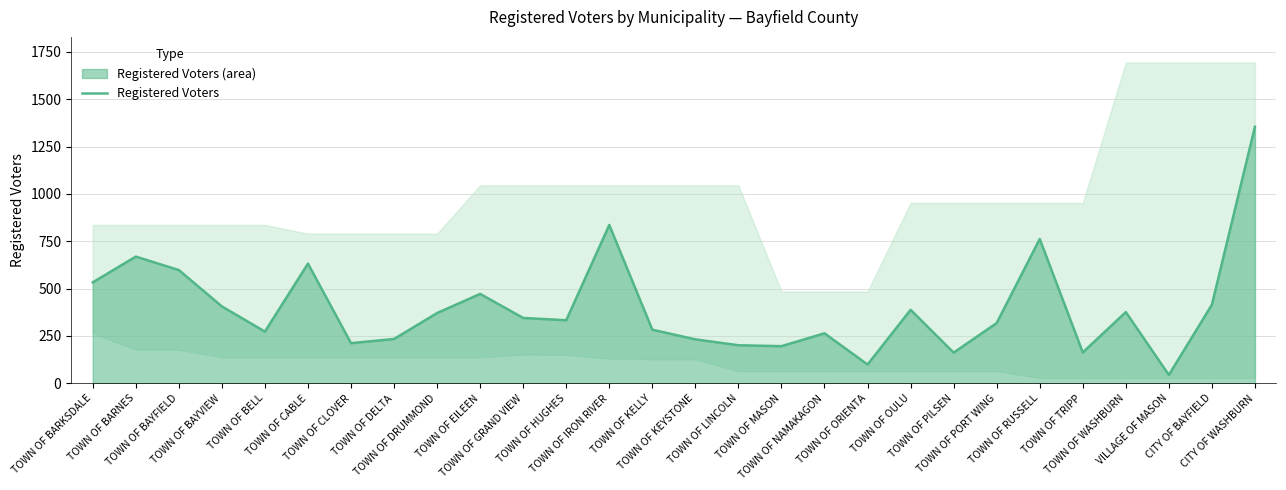

List the labels in order of value, largest first.

CITY OF WASHBURN, TOWN OF IRON RIVER, TOWN OF RUSSELL, TOWN OF BARNES, TOWN OF CABLE, TOWN OF BAYFIELD, TOWN OF BARKSDALE, TOWN OF EILEEN, CITY OF BAYFIELD, TOWN OF BAYVIEW, TOWN OF OULU, TOWN OF WASHBURN, TOWN OF DRUMMOND, TOWN OF GRAND VIEW, TOWN OF HUGHES, TOWN OF PORT WING, TOWN OF KELLY, TOWN OF BELL, TOWN OF NAMAKAGON, TOWN OF DELTA, TOWN OF KEYSTONE, TOWN OF CLOVER, TOWN OF LINCOLN, TOWN OF MASON, TOWN OF TRIPP, TOWN OF PILSEN, TOWN OF ORIENTA, VILLAGE OF MASON